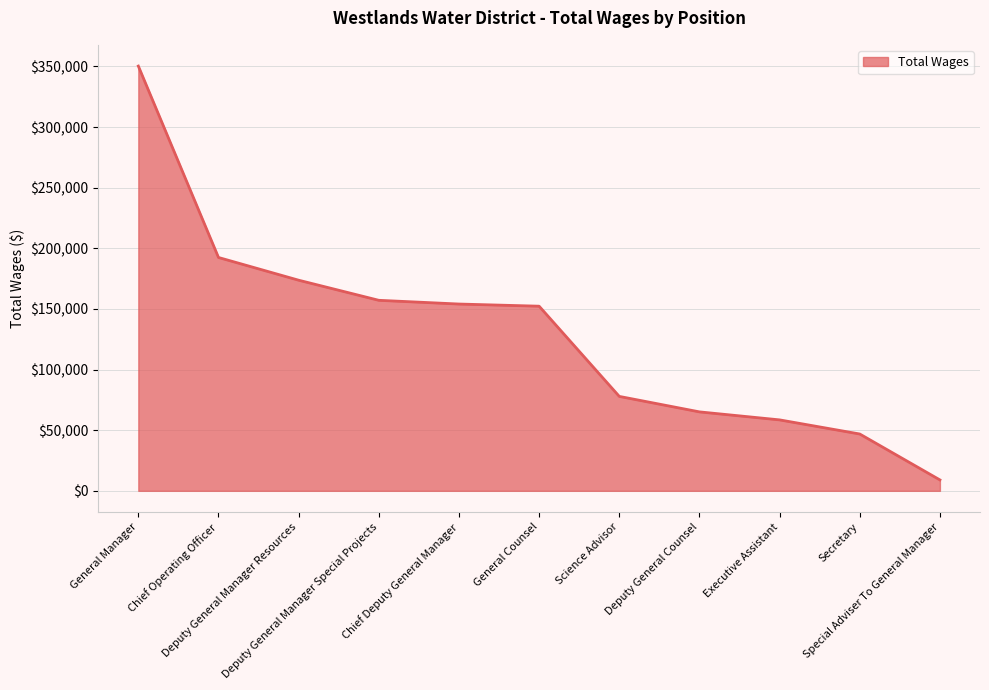

What is the sum of the values at Special Adviser To General Manager and Executive Assistant?

67510